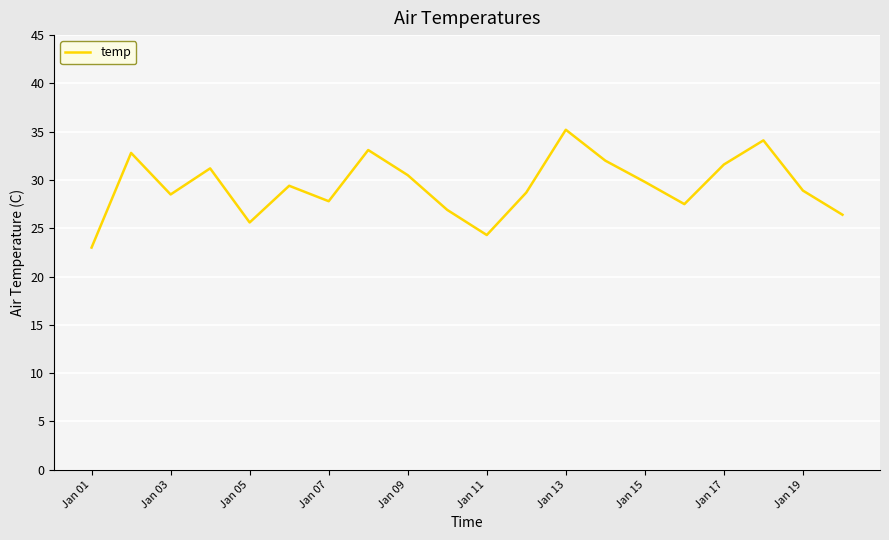

What is the difference between the maximum and minimum values?

12.2